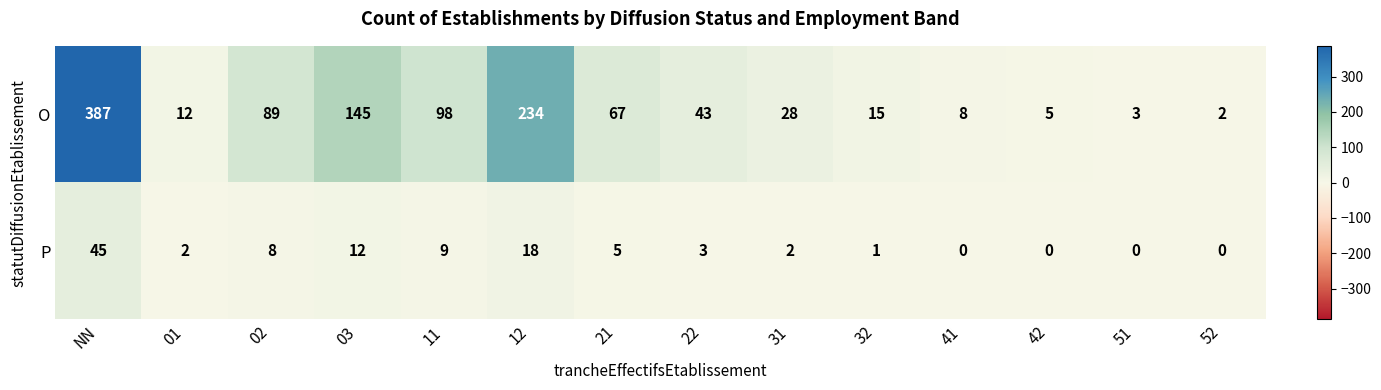

What is the maximum value shown in the chart?

387